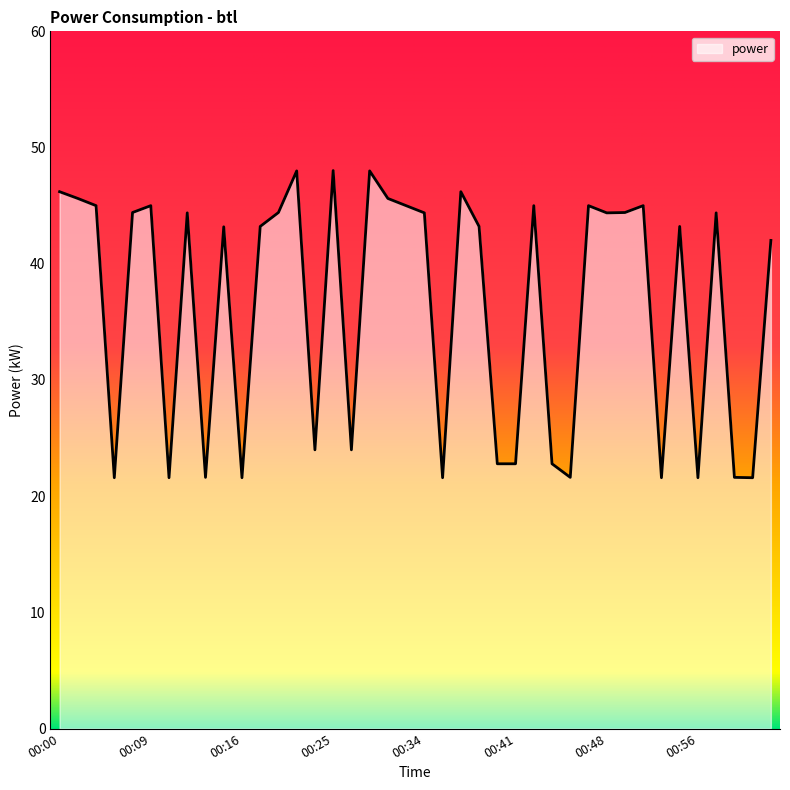

What is the greatest value displayed?

48.0